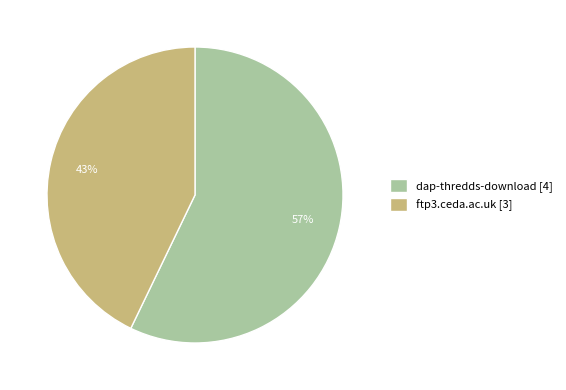

Count the number of slices in the pie.

2